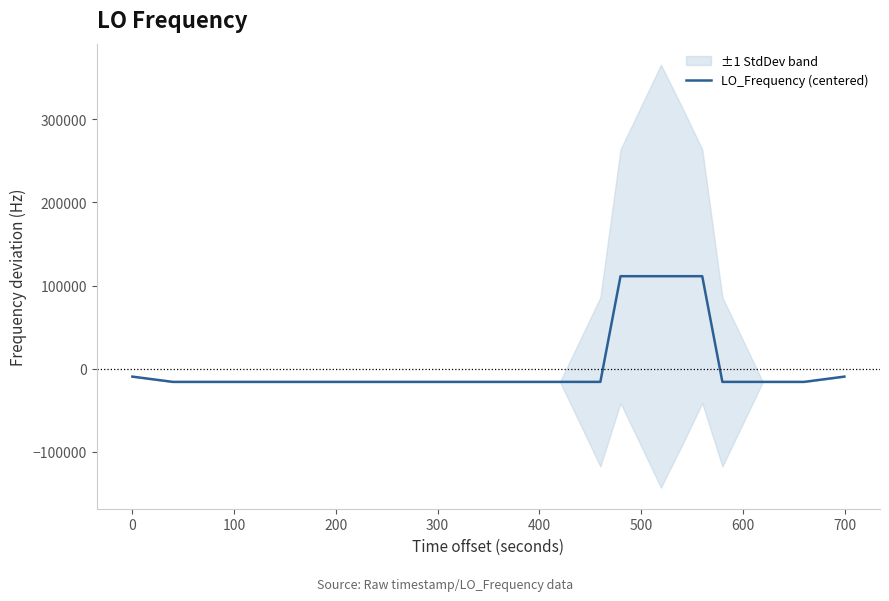

How many data points does each series have?

40